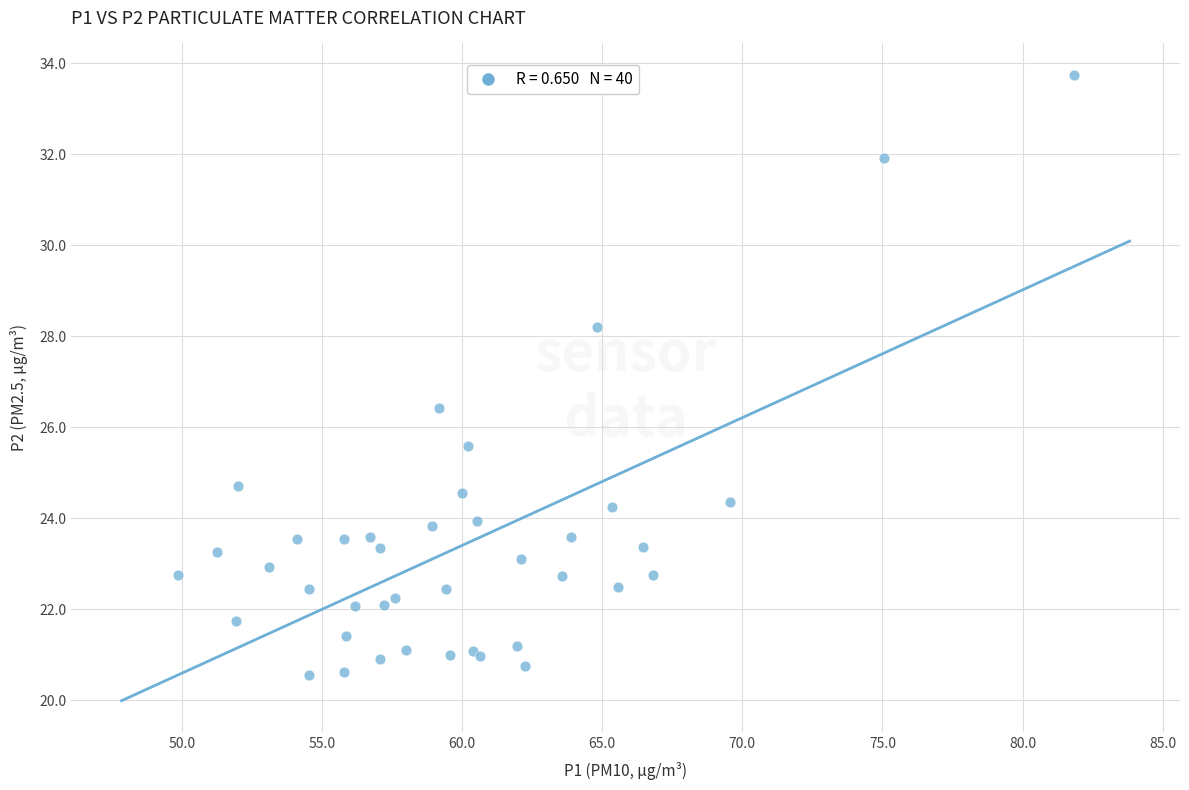

What Y value in the scatter plot is closest to 27?

26.4